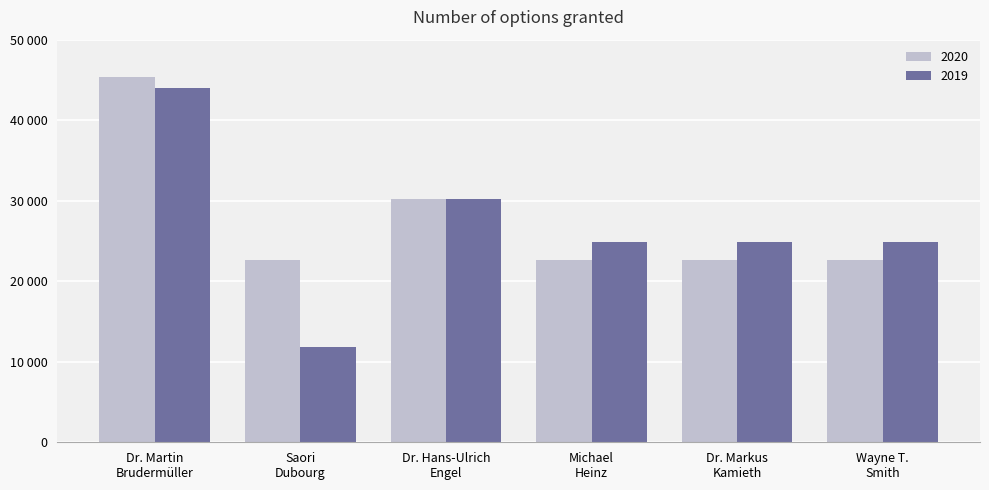

At how many categories does at least one series exceed 23213?

5